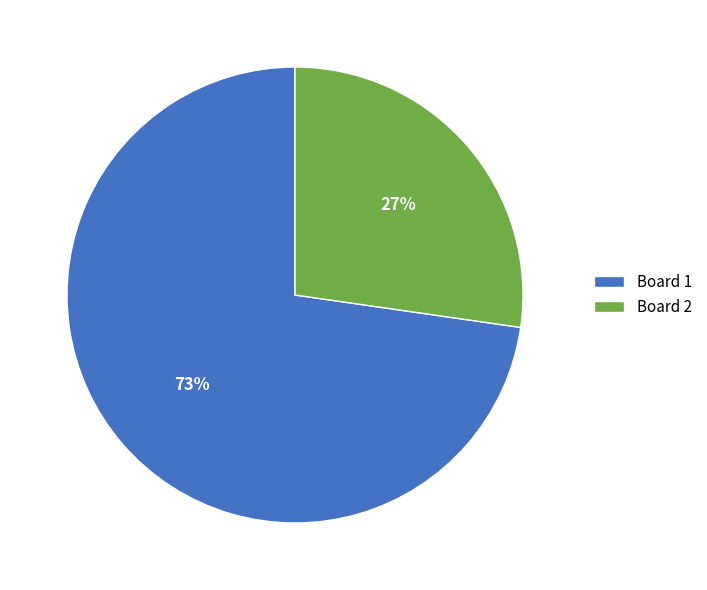

Count the number of slices in the pie.

2